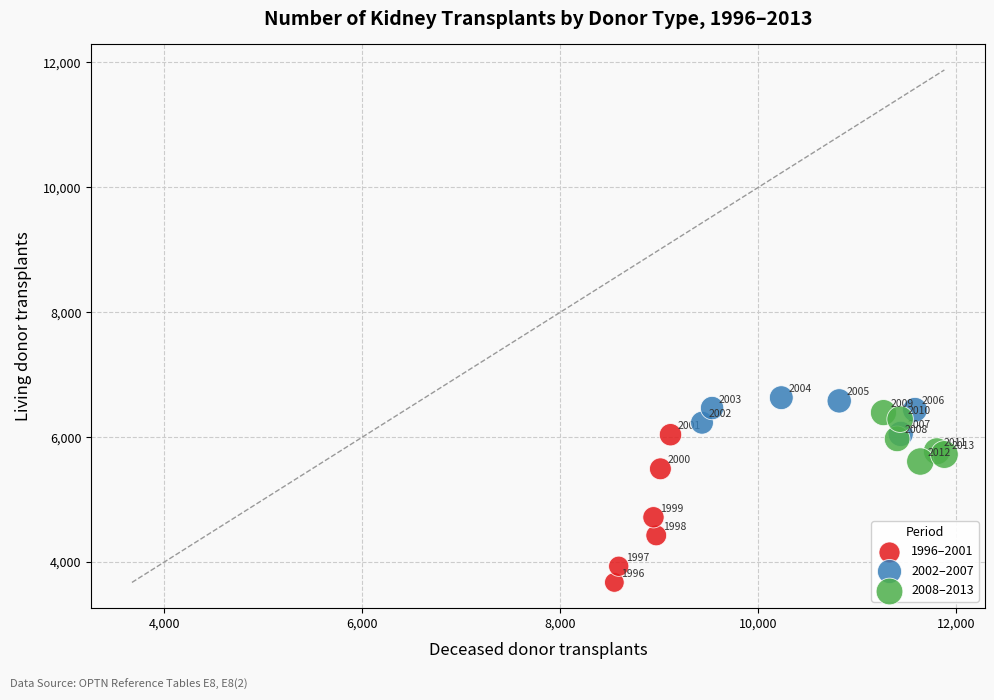

Which series reaches the maximum Y coordinate?

2002–2007